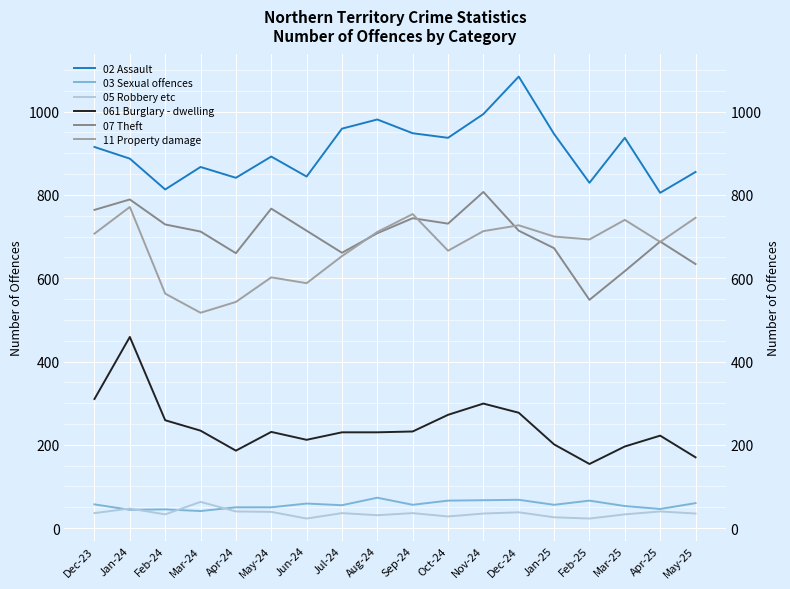

How many interior local peaks does the 05 Robbery etc series have?

6